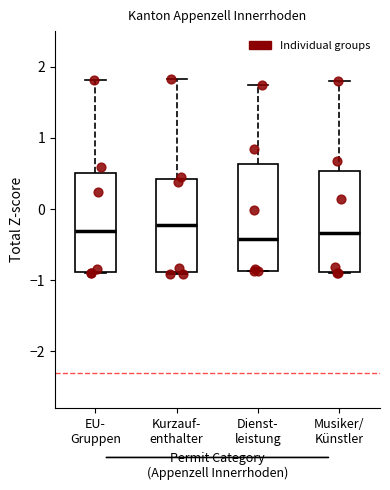

Reading left to right, read every box against the y-axis: the position of its median line, the range the box covers, and the ends of its whiskers. The values are not printed on the chart, so give them approximately, as read against the axis.

EU- Gruppen: median -0.3, box -0.9 to 0.5, whiskers -0.9 to 1.8
Kurzauf- enthalter: median -0.2, box -0.9 to 0.4, whiskers -0.9 to 1.8
Dienst- leistung: median -0.4, box -0.9 to 0.6, whiskers -0.9 to 1.7
Musiker/ Künstler: median -0.3, box -0.9 to 0.5, whiskers -0.9 to 1.8